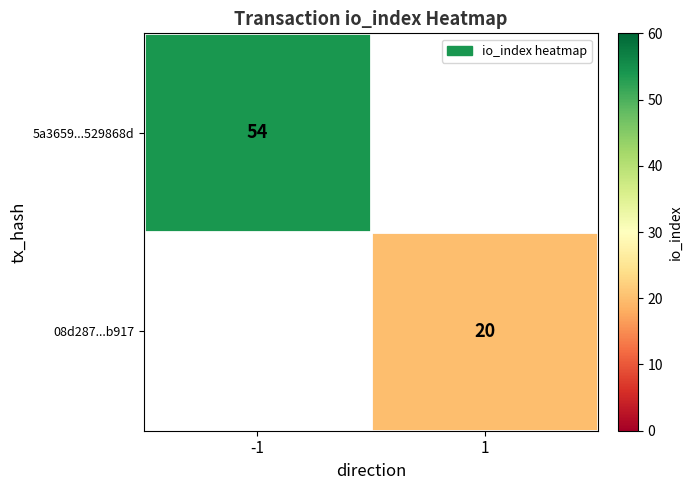

Is the value of 08d287...b917 at 1 greater than the value of 5a3659...529868d at -1?

No